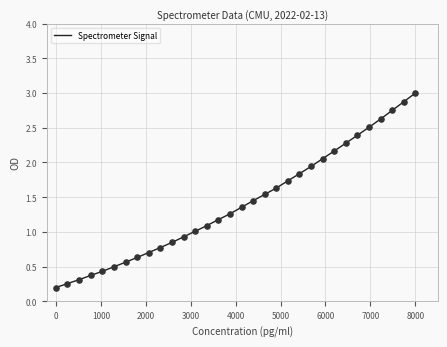

What is the difference between the maximum and minimum values?

2.8